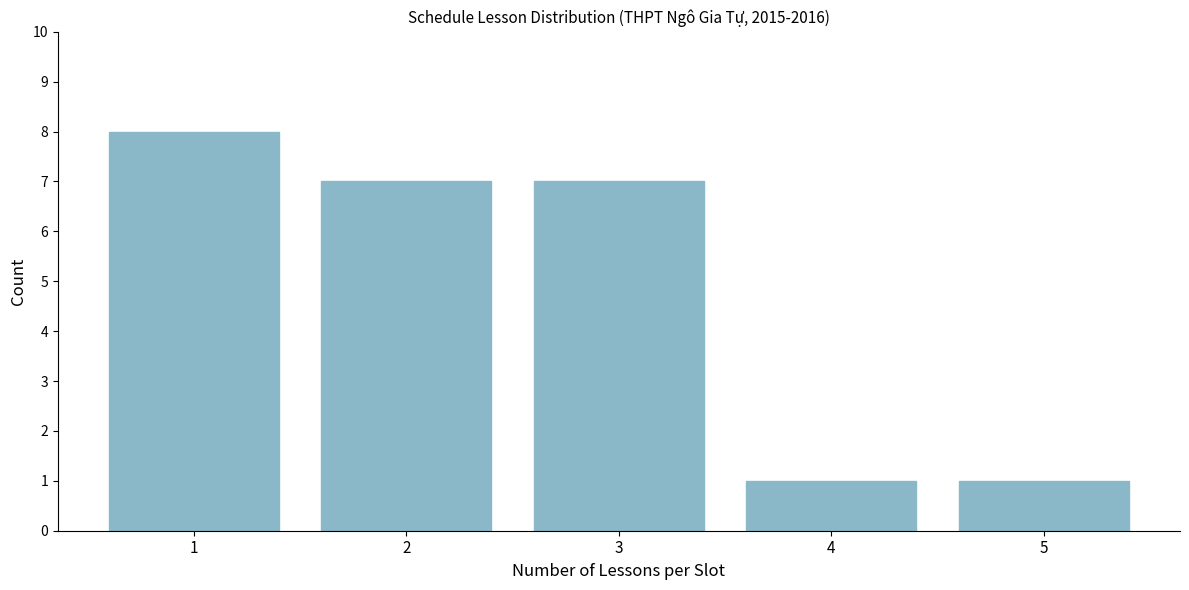

Reading right to left, transcribe all the data shown in this chart.

5=1	4=1	3=7	2=7	1=8